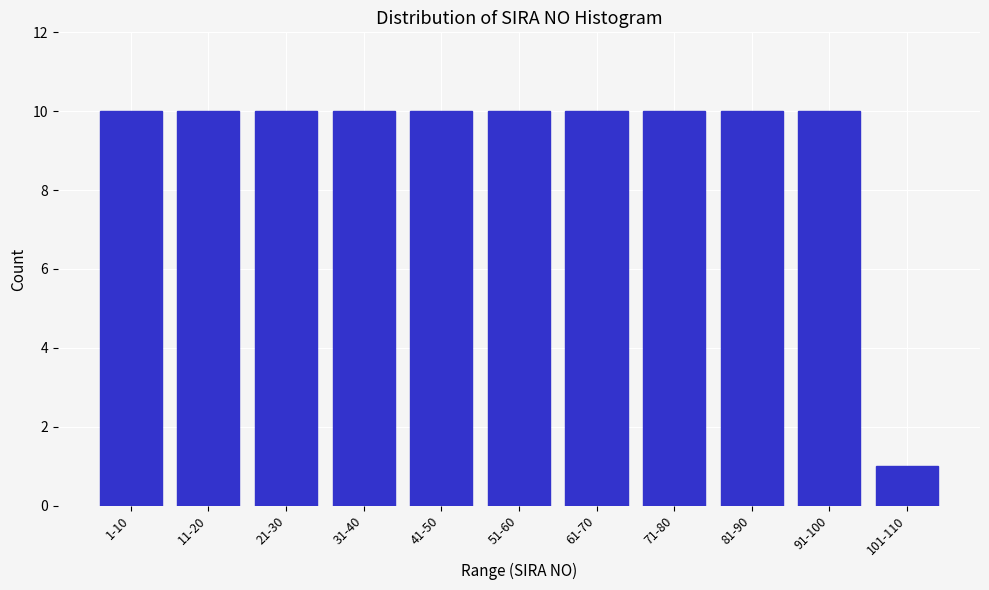

Reading right to left, extract all data points from this chart.

1	10	10	10	10	10	10	10	10	10	10